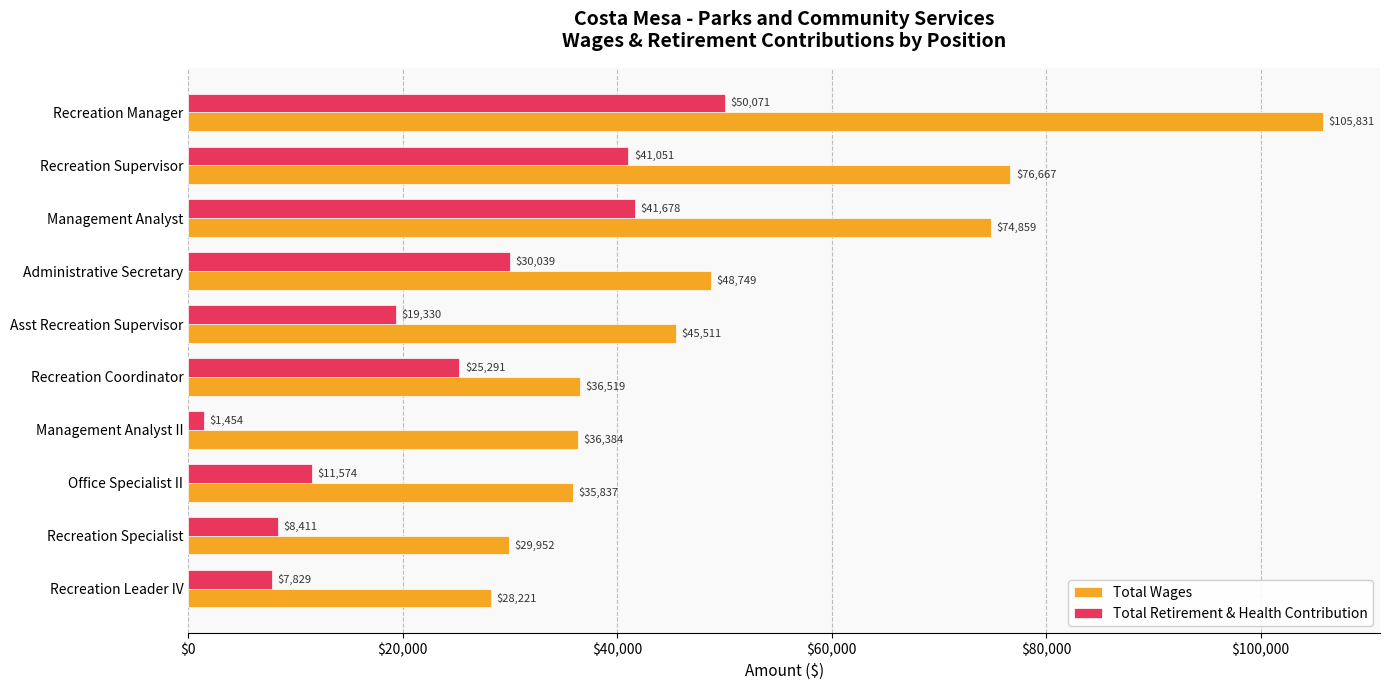

Rank the series at Recreation Manager from highest to lowest value.

Total Wages, Total Retirement & Health Contribution